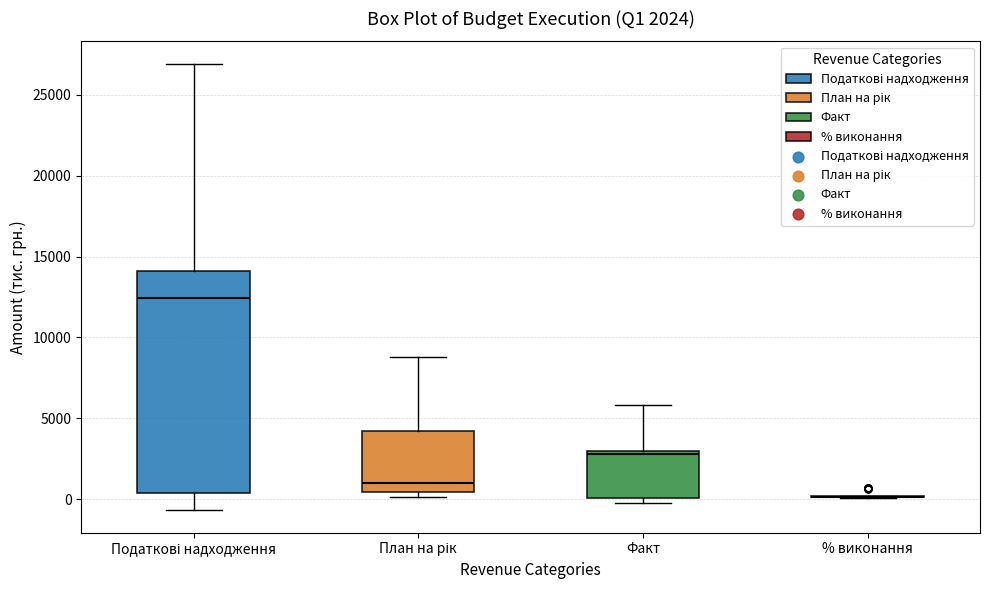

Which box is the tallest, from its lower edge to its upper edge?

Податкові надходження